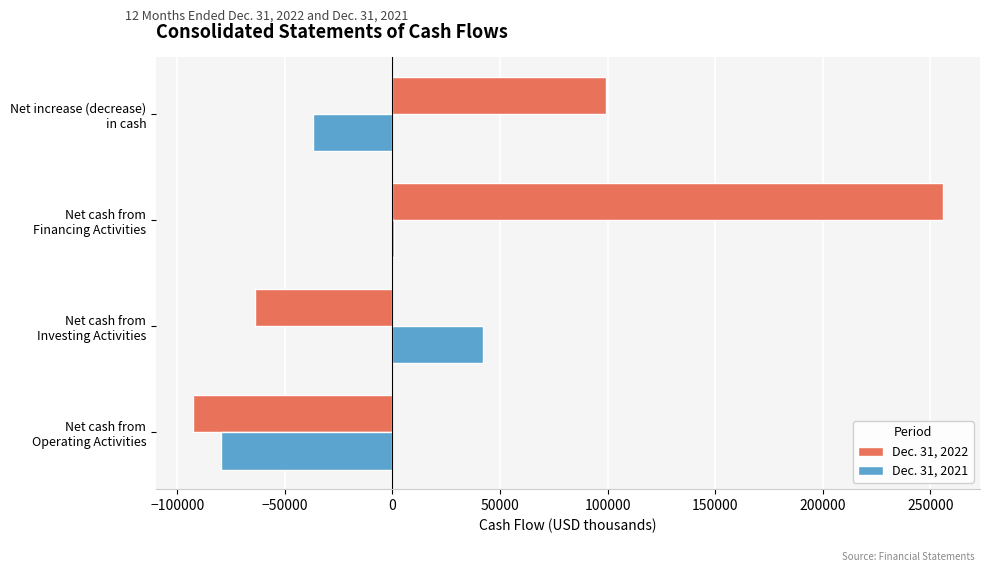

What is the maximum value shown in the chart?

255632